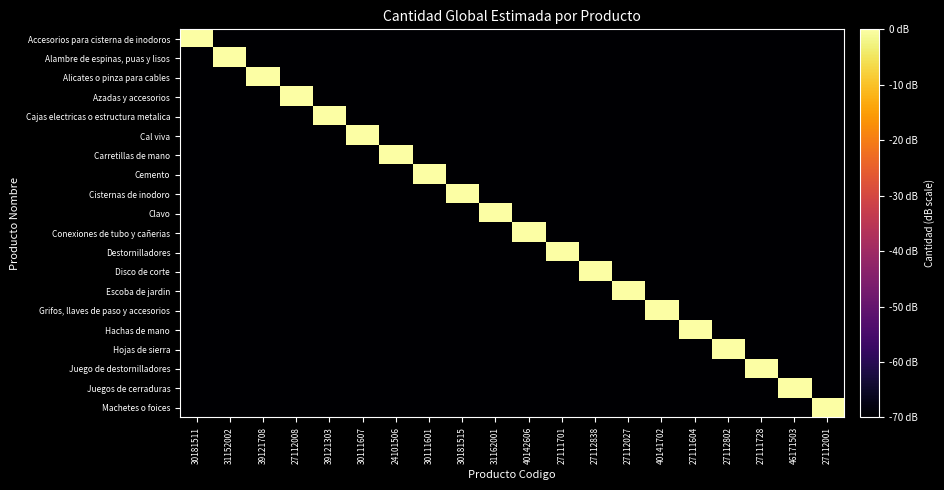

At 46171503, list the series in order from smallest to largest.

Accesorios para cisterna de inodoros, Alambre de espinas, puas y lisos, Alicates o pinza para cables, Azadas y accesorios, Cajas electricas o estructura metalica, Cal viva, Carretillas de mano, Cemento, Cisternas de inodoro, Clavo, Conexiones de tubo y cañerias, Destornilladores, Disco de corte, Escoba de jardin, Grifos, llaves de paso y accesorios, Hachas de mano, Hojas de sierra, Juego de destornilladores, Machetes o foices, Juegos de cerraduras